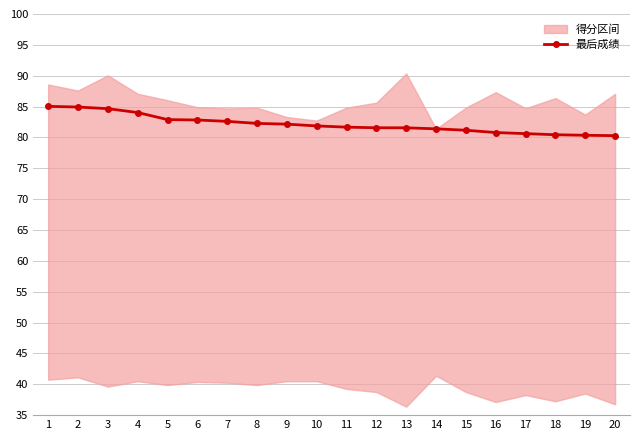

At which category does the chart reach its peak across all series?

1